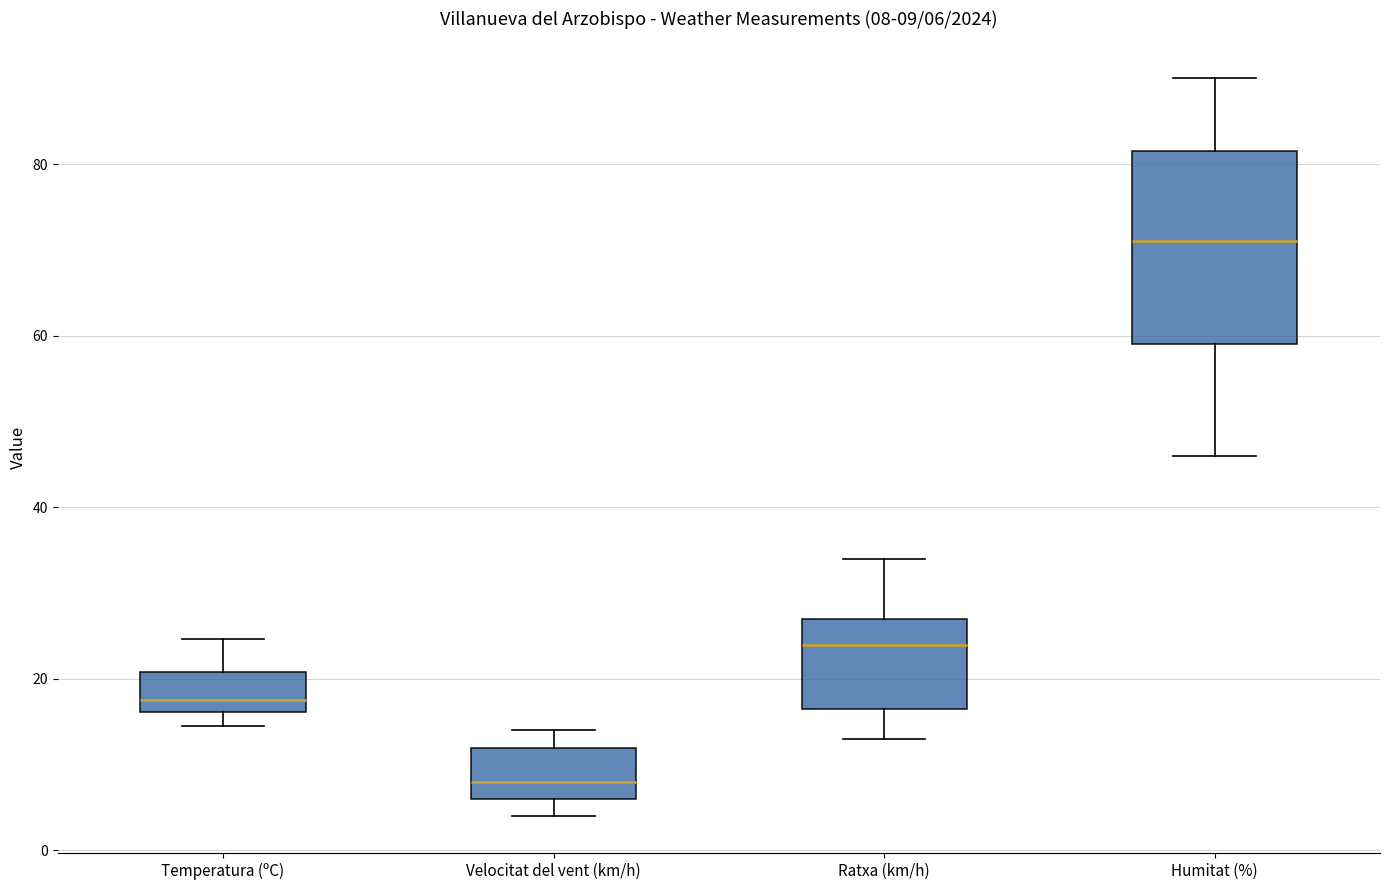

Comparing the boxes themselves (not the whiskers), which one is the tallest?

Humitat (%)